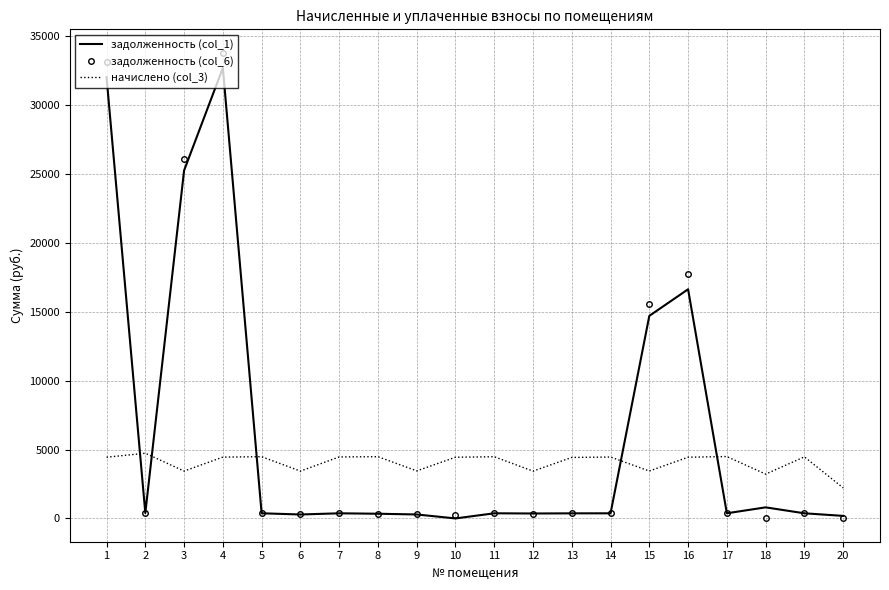

After their last crossing, which series has the higher values: задолженность (col_6) or начислено (col_3)?

начислено (col_3)